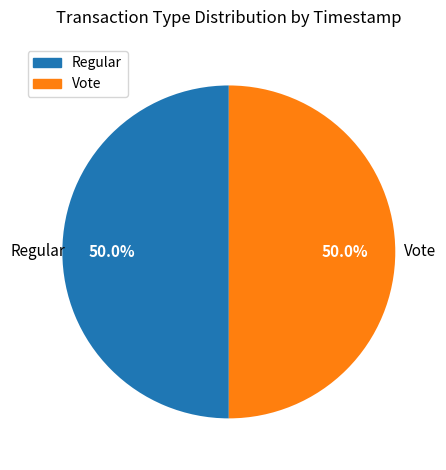

Is the sum of Vote and Regular greater than half?

Yes